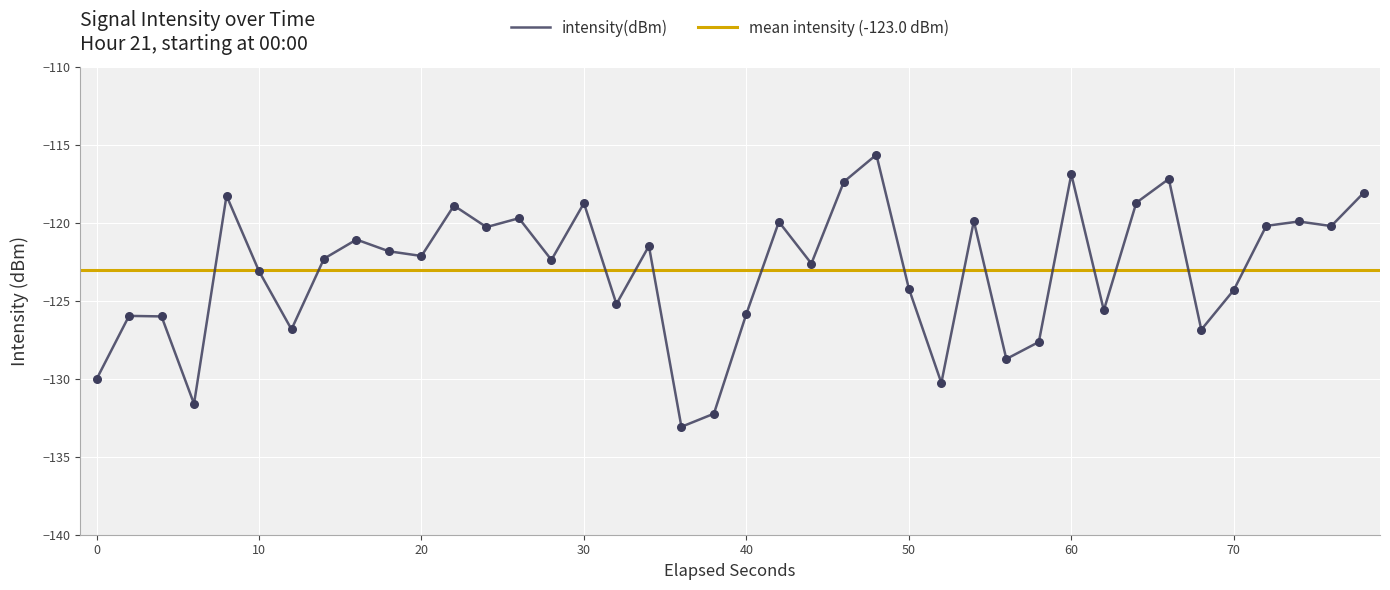

What is the highest value of the intensity(dBm) series?

-115.6